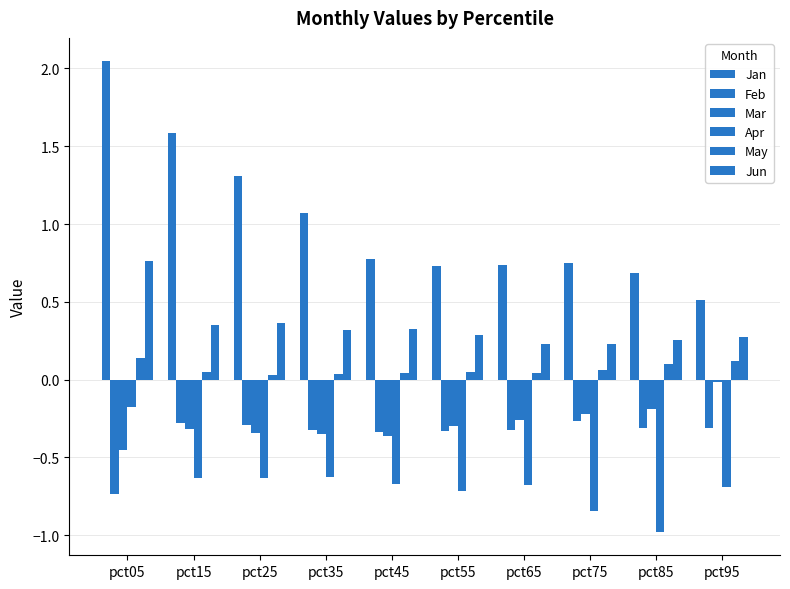

Count the number of data series in this chart.

6